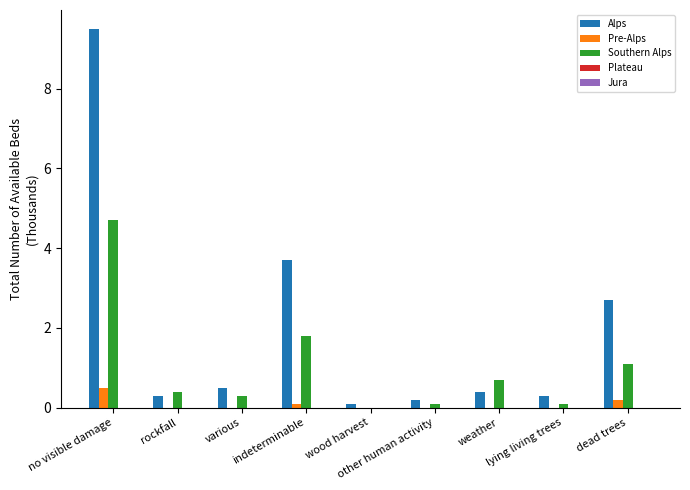

Which series has the largest total across all categories?

Alps